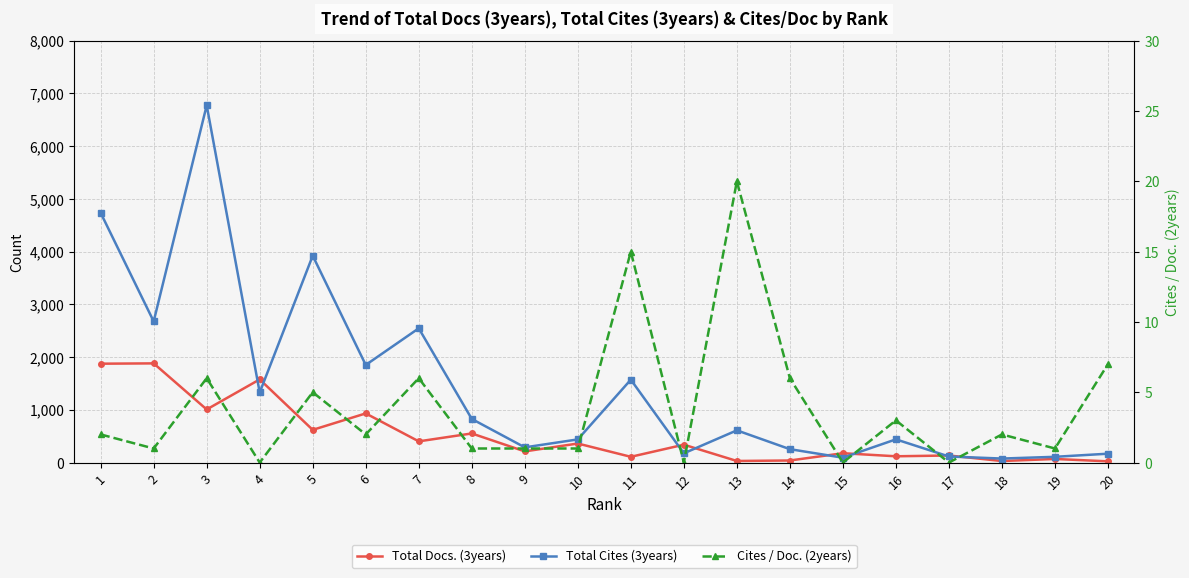

What are all the series names shown in the legend?

Total Docs. (3years), Total Cites (3years), Cites / Doc. (2years)